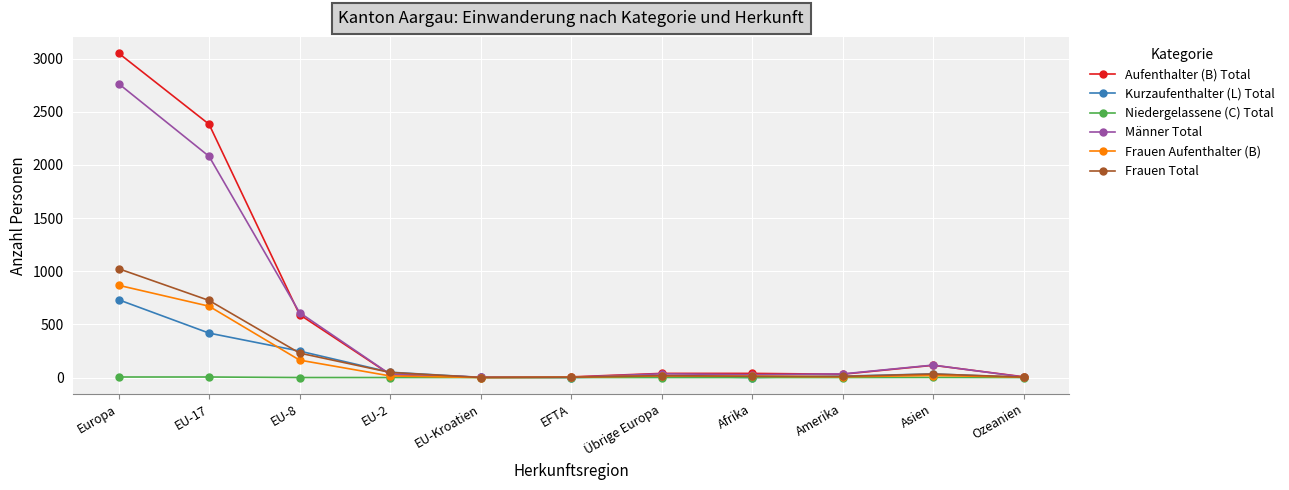

Rank the series by their maximum value, from highest to lowest.

Aufenthalter (B) Total, Männer Total, Frauen Total, Frauen Aufenthalter (B), Kurzaufenthalter (L) Total, Niedergelassene (C) Total